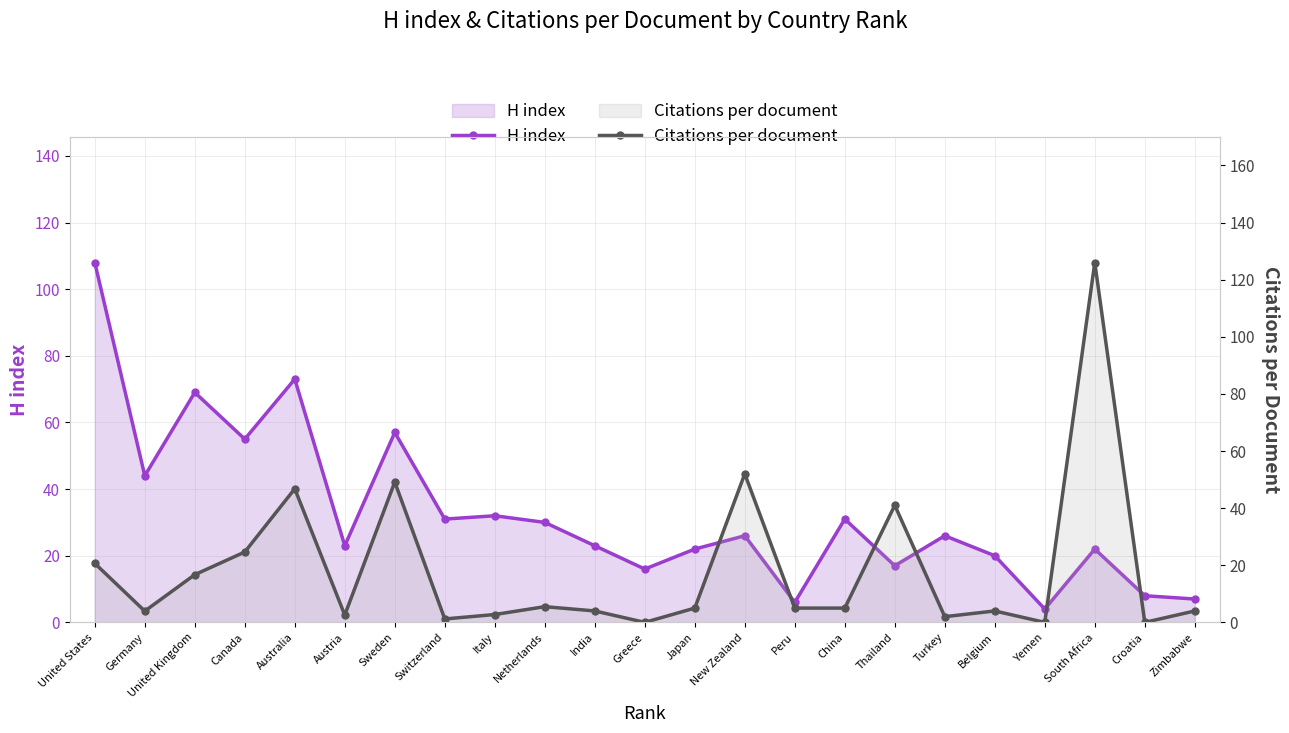

Reading left to right, extract all data points from this chart.

H index: United States=108.0	Germany=44.0	United Kingdom=69.0	Canada=55.0	Australia=73.0	Austria=23.0	Sweden=57.0	Switzerland=31.0	Italy=32.0	Netherlands=30.0	India=23.0	Greece=16.0	Japan=22.0	New Zealand=26.0	Peru=6.0	China=31.0	Thailand=17.0	Turkey=26.0	Belgium=20.0	Yemen=4.0	South Africa=22.0	Croatia=8.0	Zimbabwe=7.0
Citations per document: United States=20.7	Germany=4.0	United Kingdom=16.7	Canada=24.6	Australia=46.8	Austria=2.6	Sweden=49.1	Switzerland=1.2	Italy=2.8	Netherlands=5.5	India=4.0	Greece=0.0	Japan=5.0	New Zealand=52.0	Peru=5.0	China=5.0	Thailand=41.0	Turkey=2.0	Belgium=4.0	Yemen=0.0	South Africa=126.0	Croatia=0.0	Zimbabwe=4.0